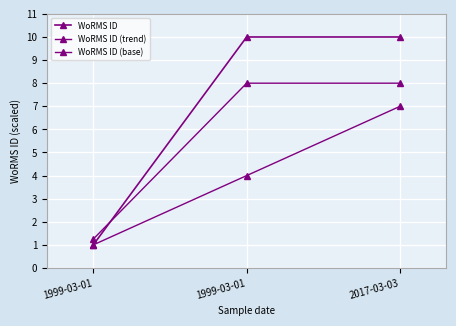

What is the spread (max minus min) of values at 1999-03-01?

0.2